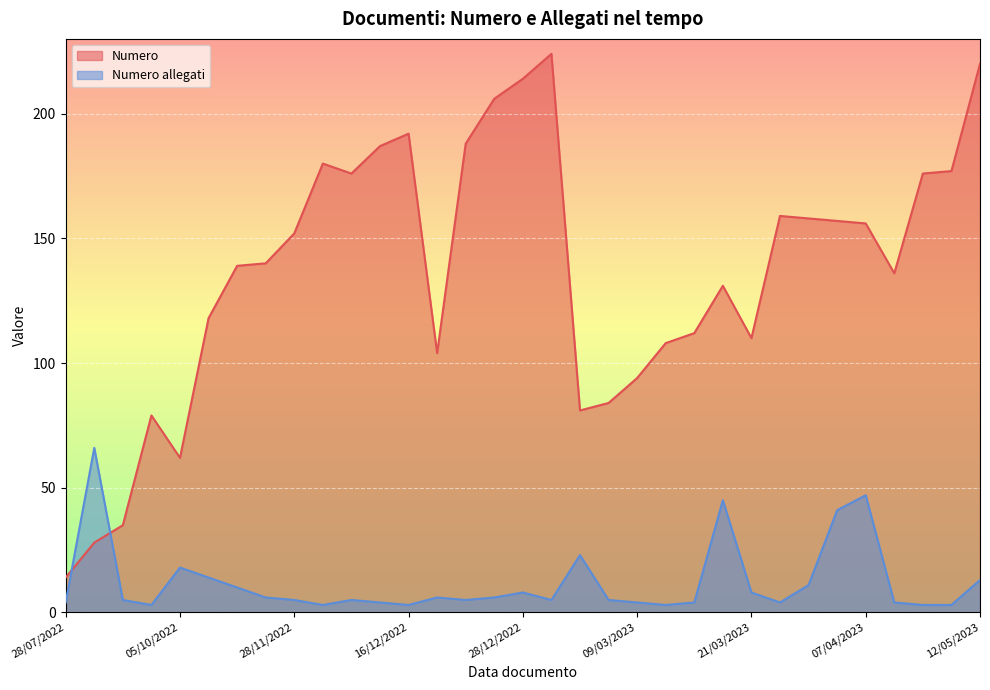

Reading left to right, what are all the values shown in this chart?

Numero: 14	28	35	79	62	118	139	140	152	180	176	187	192	104	188	206	214	224	81	84	94	108	112	131	110	159	158	157	156	136	176	177	220
Numero allegati: 4	66	5	3	18	14	10	6	5	3	5	4	3	6	5	6	8	5	23	5	4	3	4	45	8	4	11	41	47	4	3	3	13